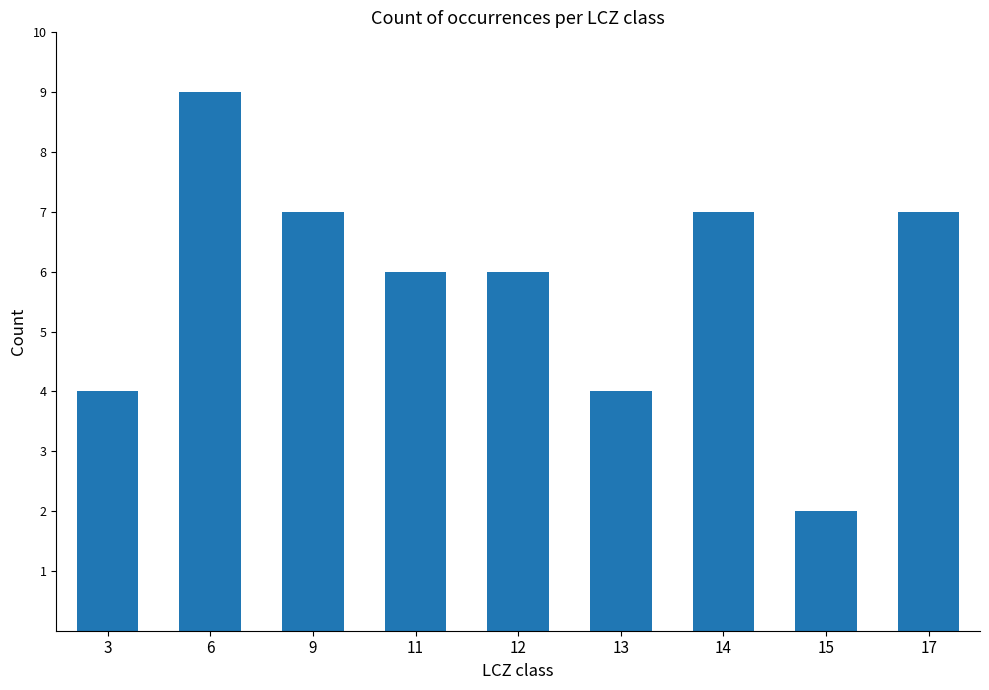

Is it true that the value at 17 is 5?

False